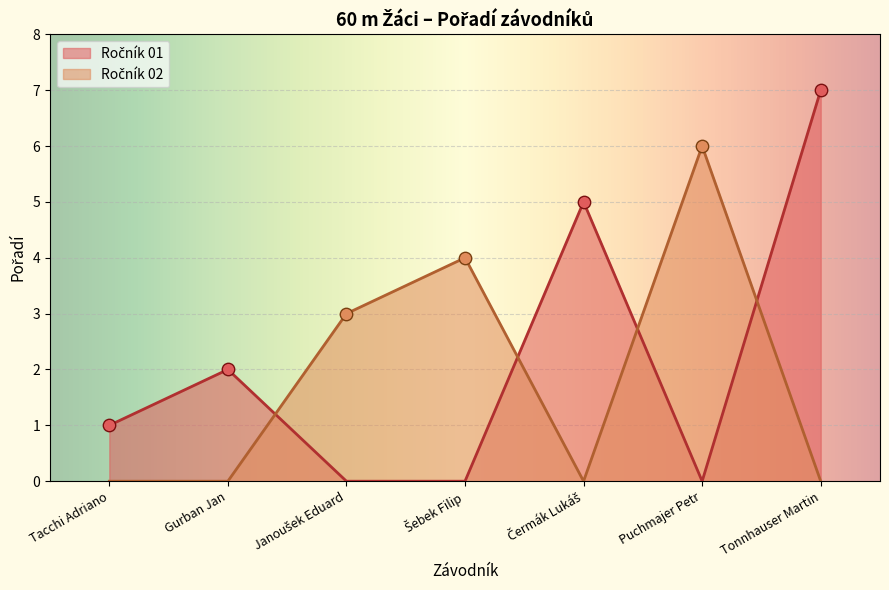

Approximately how many times larger is the value at Tonnhauser Martin compared to Čermák Lukáš?

1.4